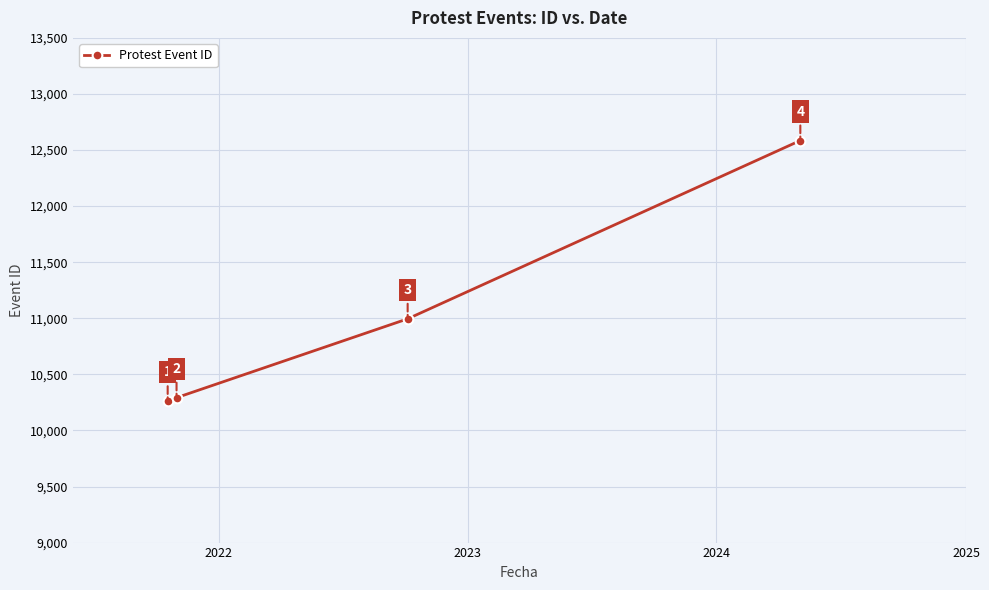

What is the value of the 2nd point from the left?

10292